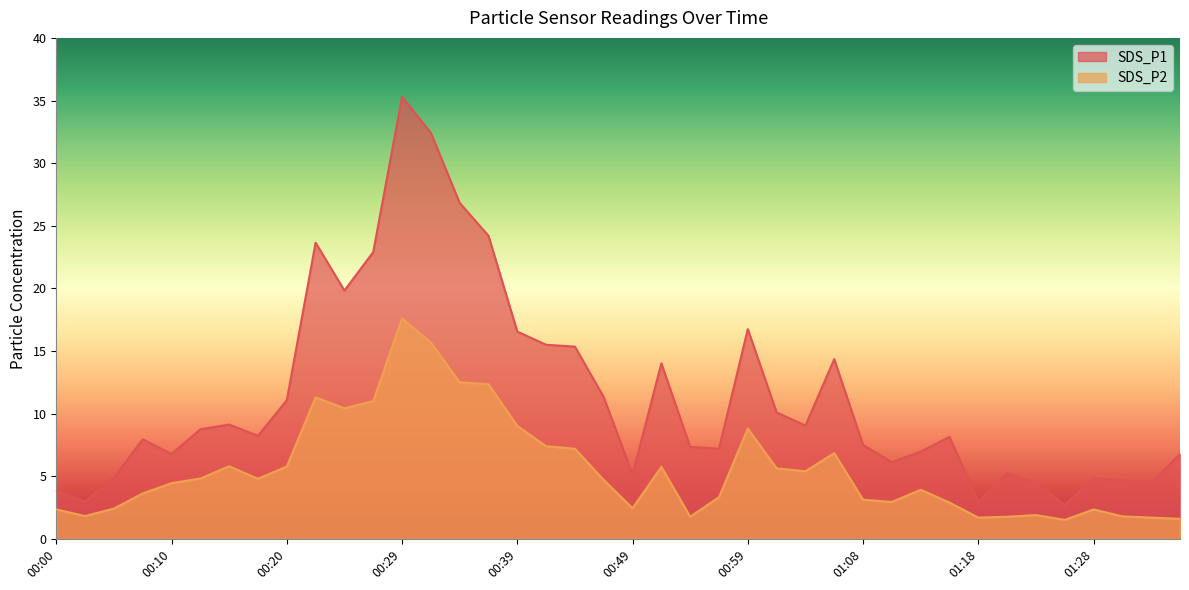

How many lines are shown in the chart?

2